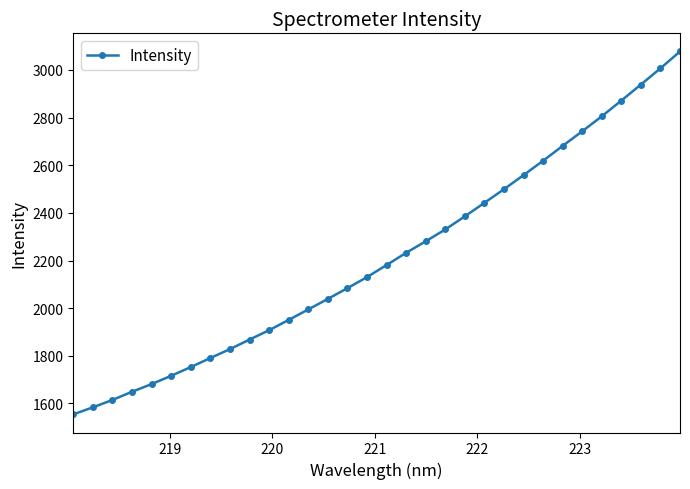

What is the smallest value displayed?

1554.1